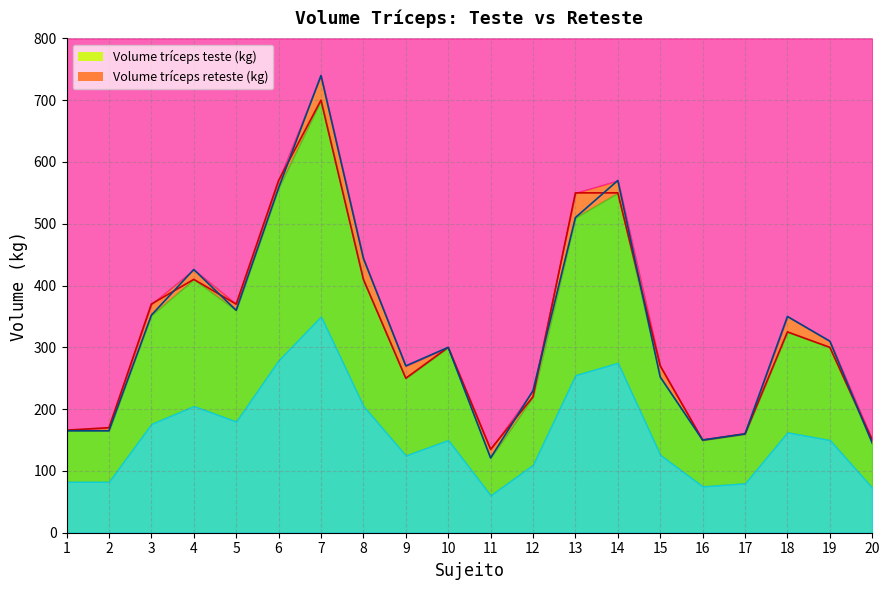

Between which two adjacent categories do Volume tríceps reteste (kg) and Volume tríceps teste (kg) first intersect?

3 and 4